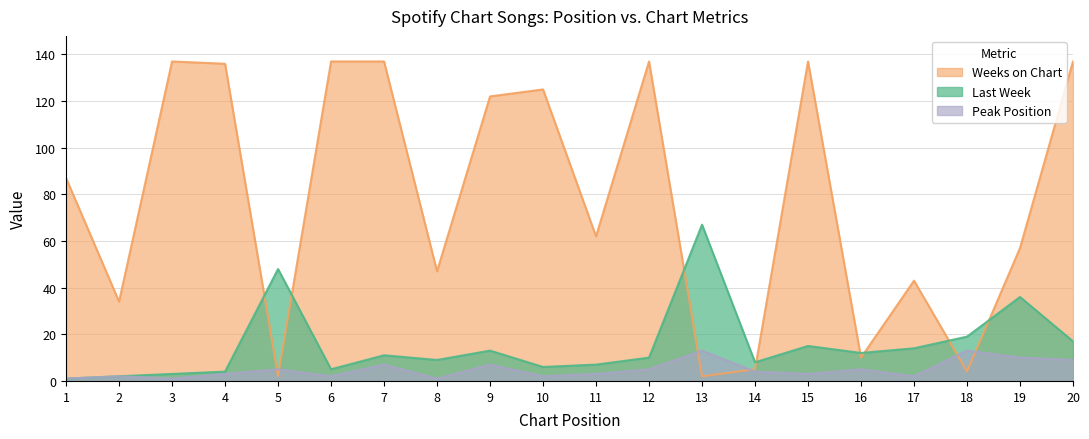

How many distinct data groups are displayed?

3